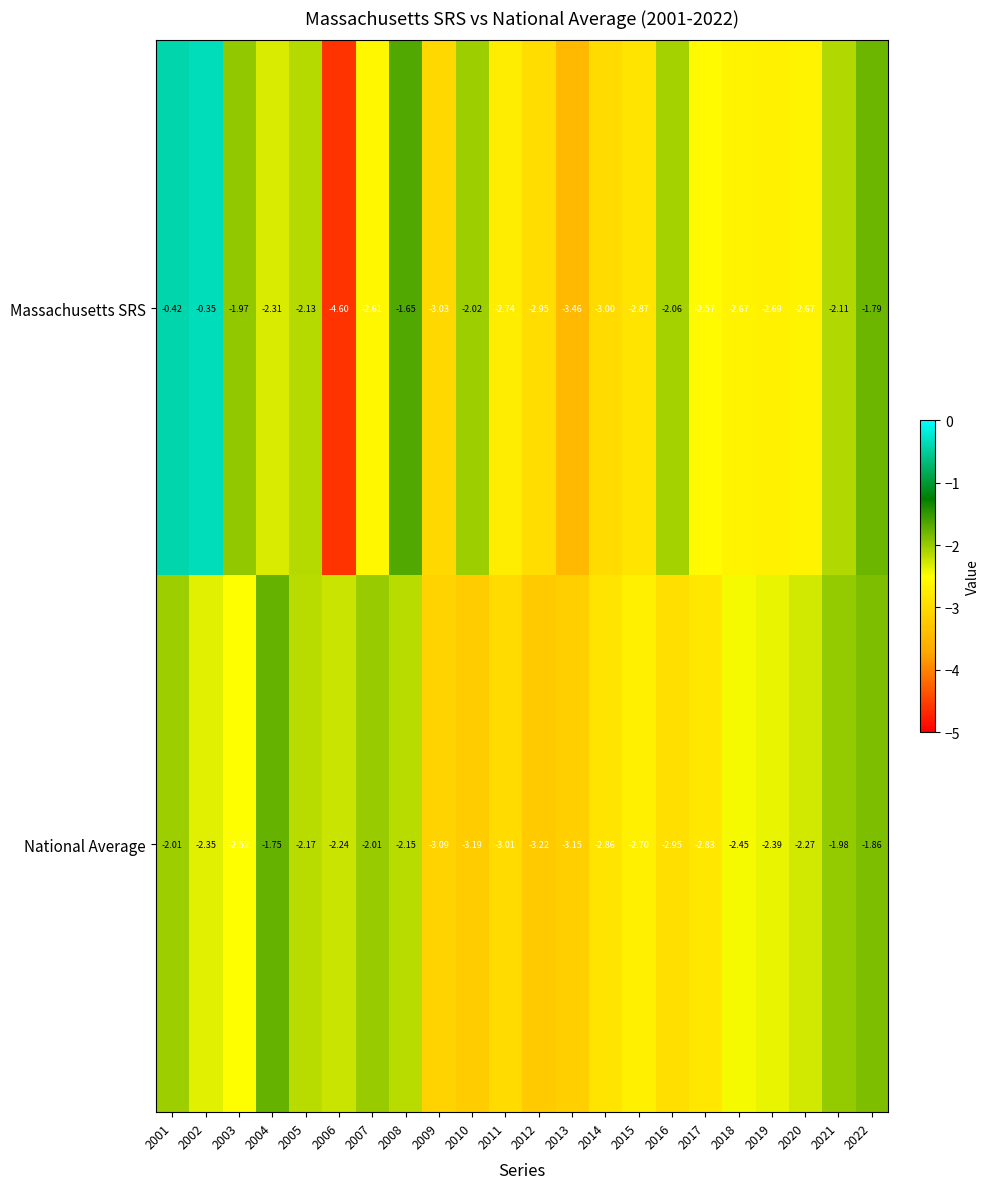

At 2009, list the series in order from smallest to largest.

National Average, Massachusetts SRS